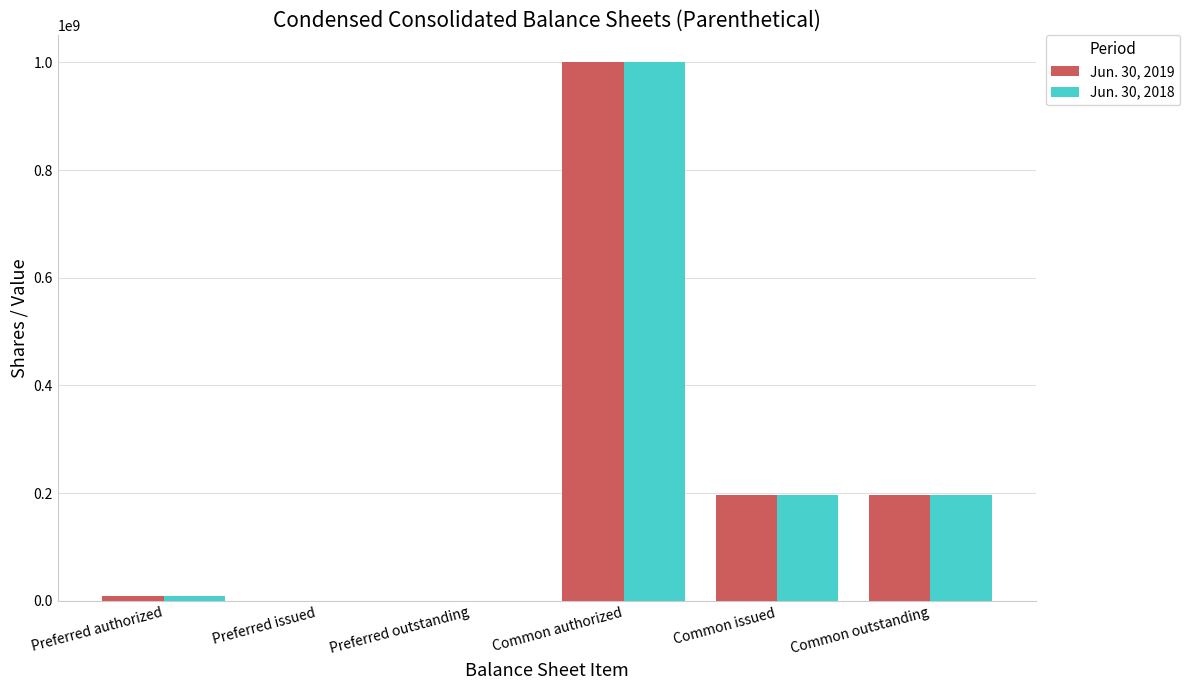

True or false: Jun. 30, 2019 has a value of 196997906 at Common issued.

True